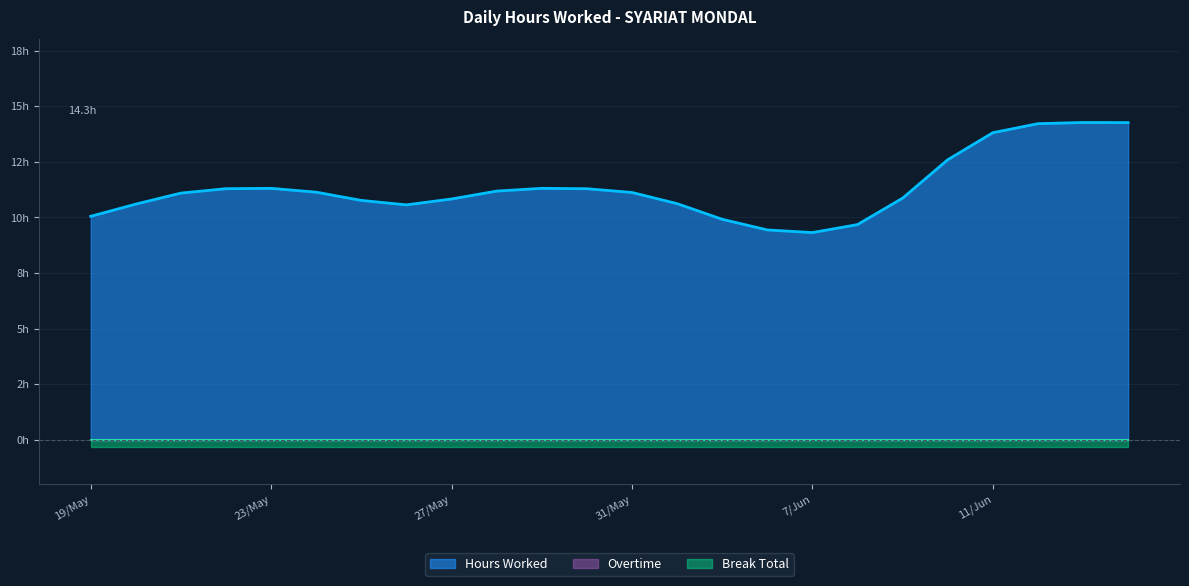

At which label does Overtime reach its minimum?

19/May